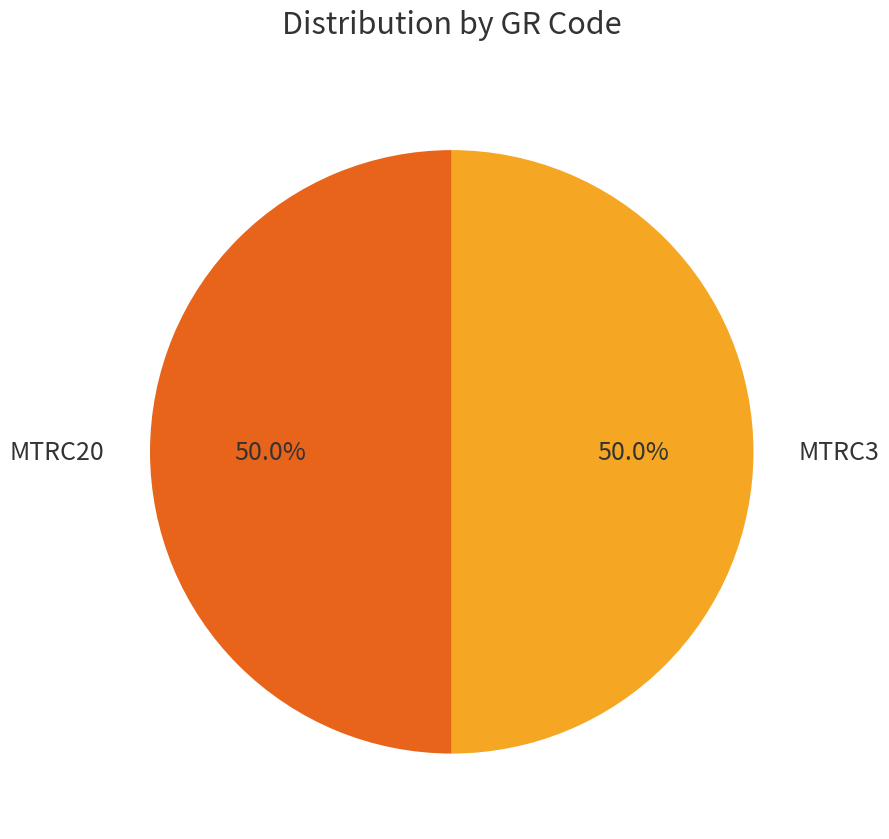

Approximately how many times larger is the value at MTRC3 compared to MTRC20?

1.0